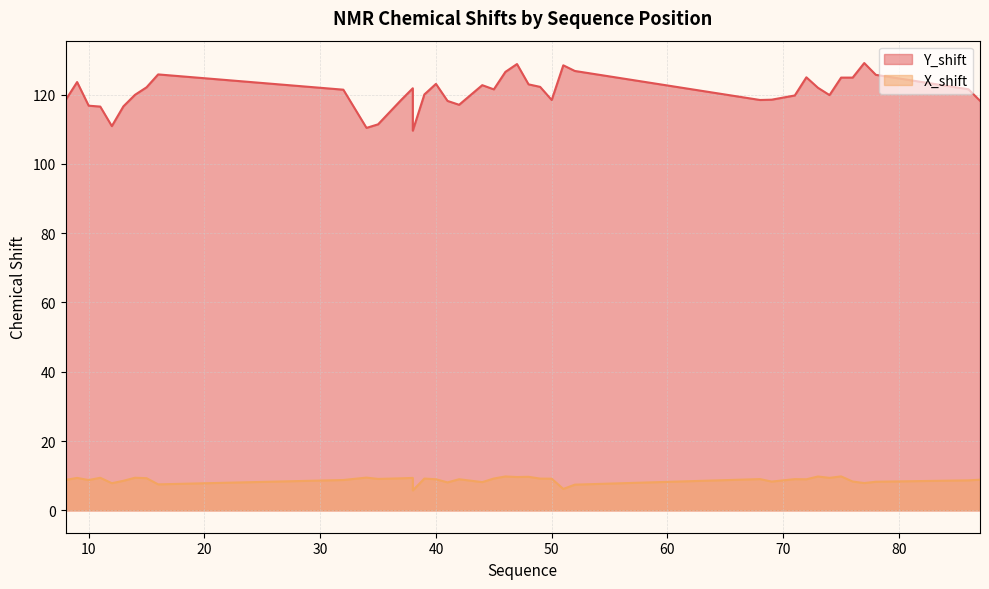

Between 47 and 76, which is larger?

47